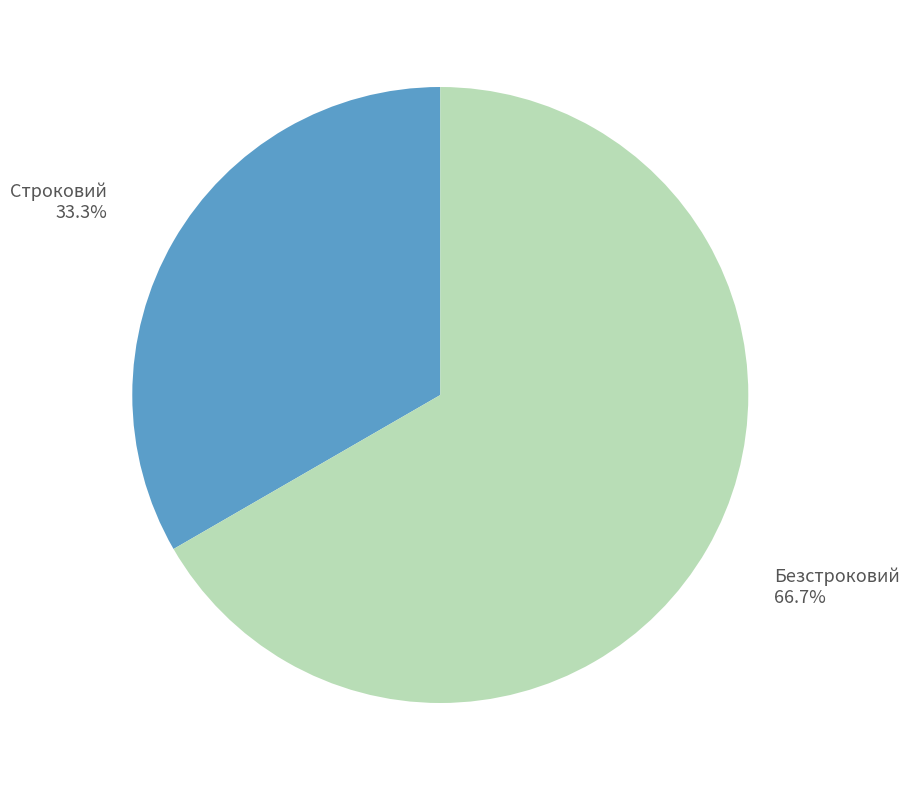

Between Строковий and Безстроковий, which is larger?

Безстроковий